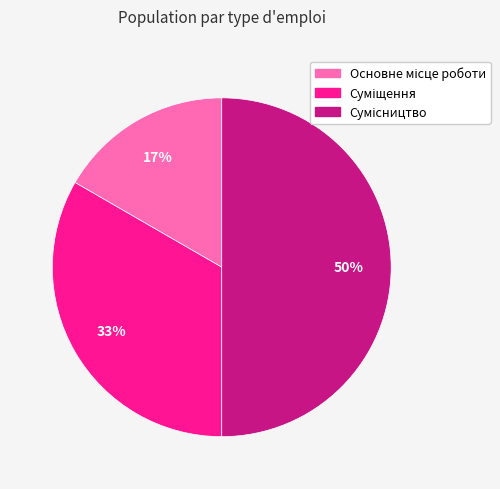

To the nearest percent, what is the average slice percentage?

33%